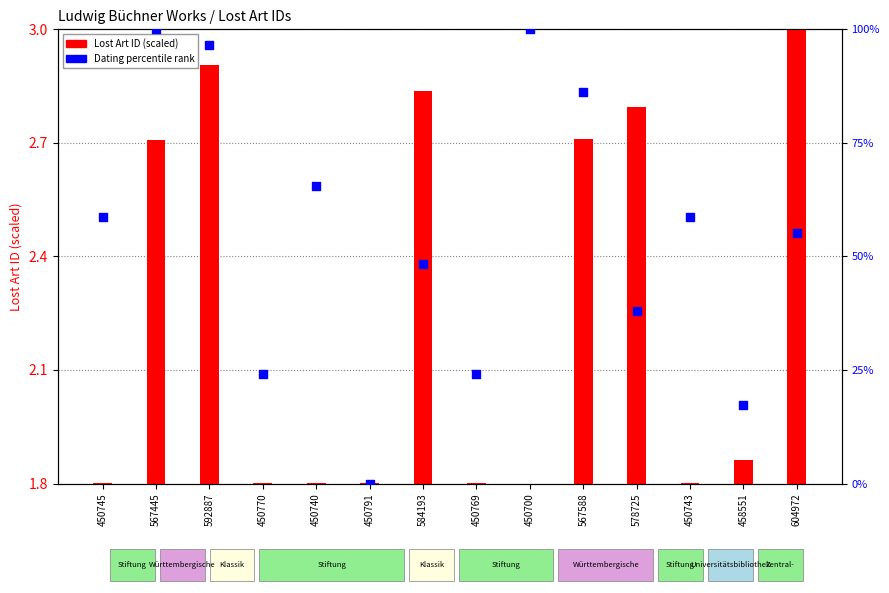

At how many categories does at least one series exceed 94?

3